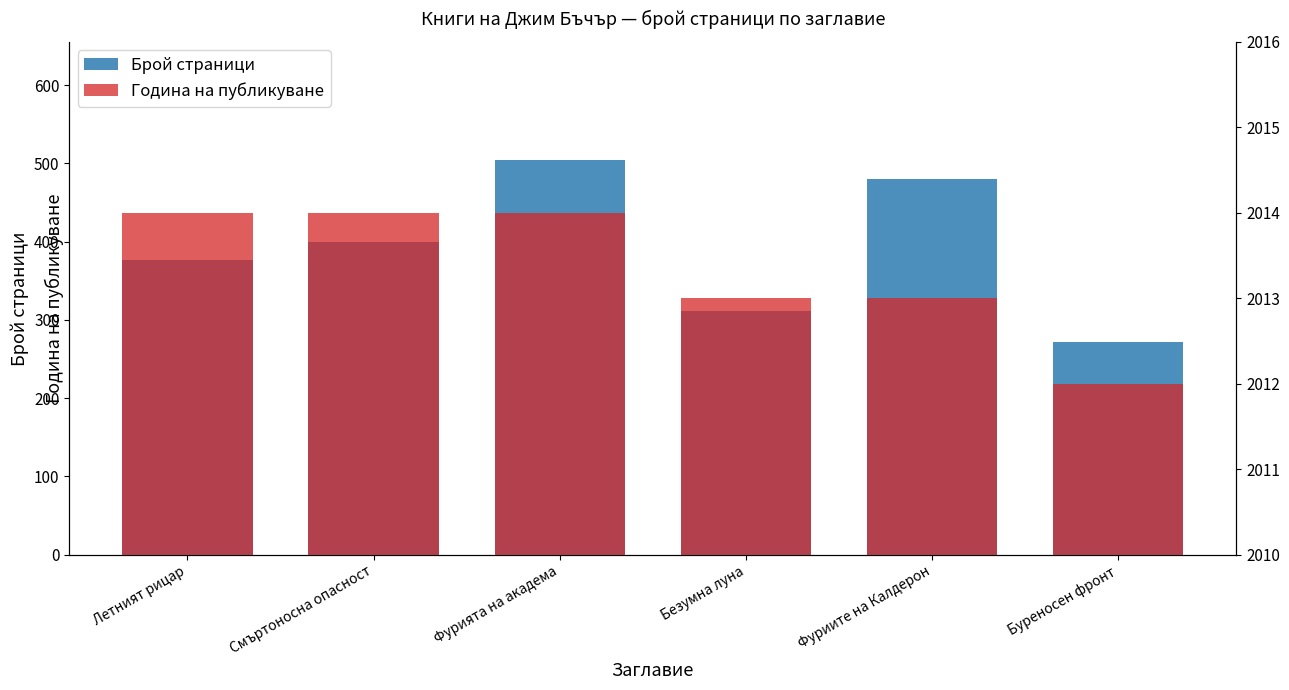

The value of Брой страници at Летният рицар is 216. True or false?

False